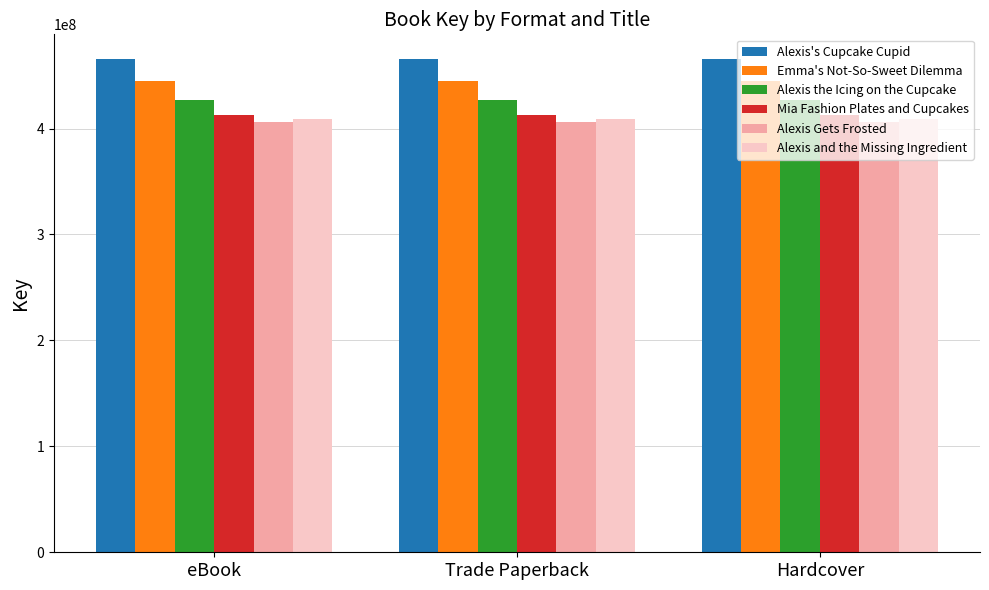

What are all the series names shown in the legend?

Alexis's Cupcake Cupid, Emma's Not-So-Sweet Dilemma, Alexis the Icing on the Cupcake, Mia Fashion Plates and Cupcakes, Alexis Gets Frosted, Alexis and the Missing Ingredient